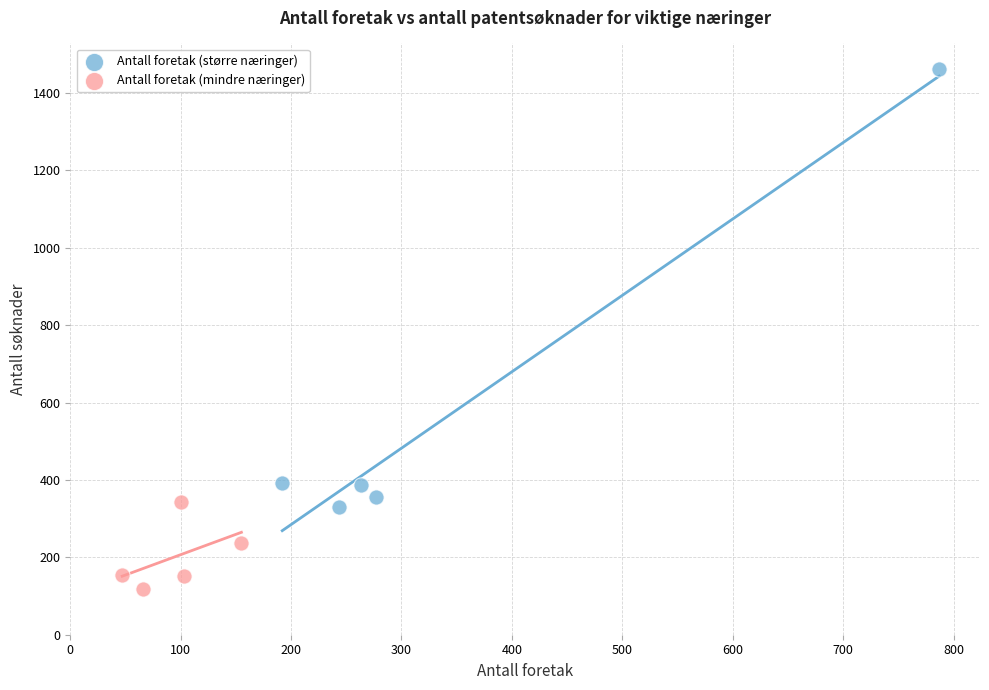

Which series has the largest Y range (max minus min)?

Antall foretak (større næringer)